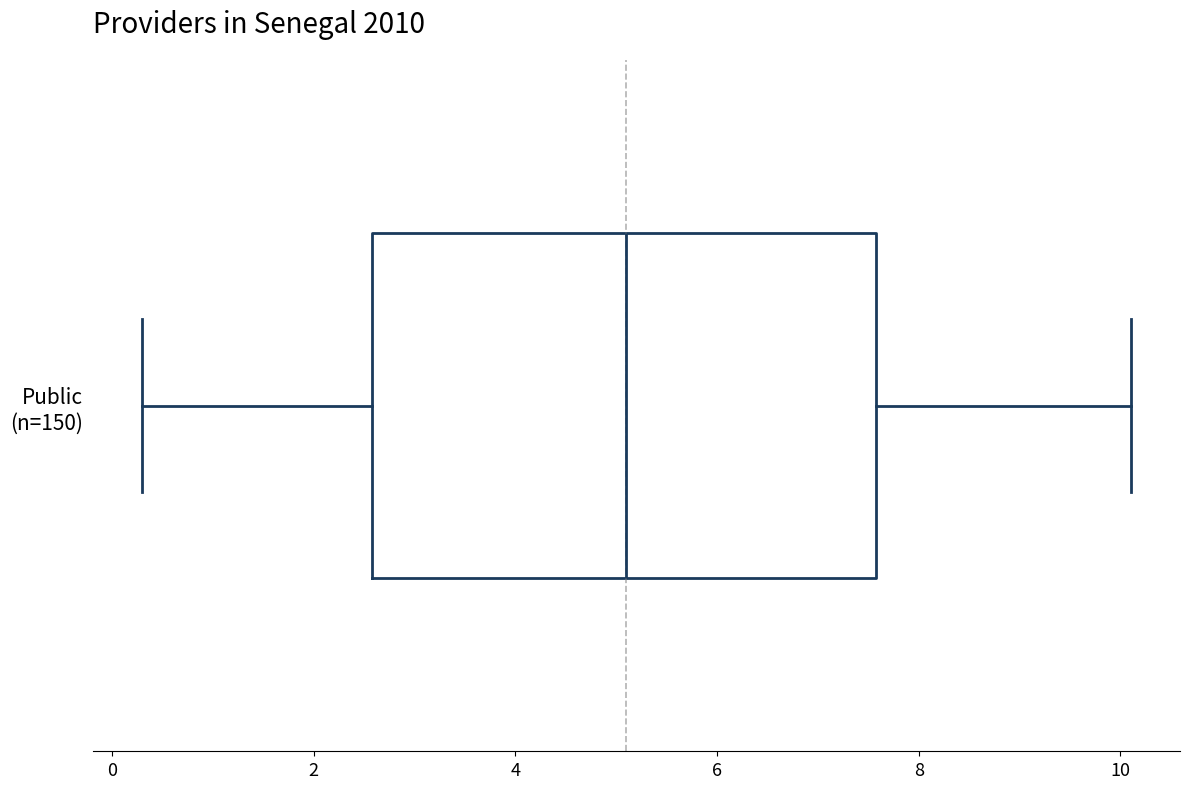

Where does the right whisker of the box for Public (n=150) end on the x-axis? The values are not printed on the chart, so give them approximately, as read against the axis.

10.2